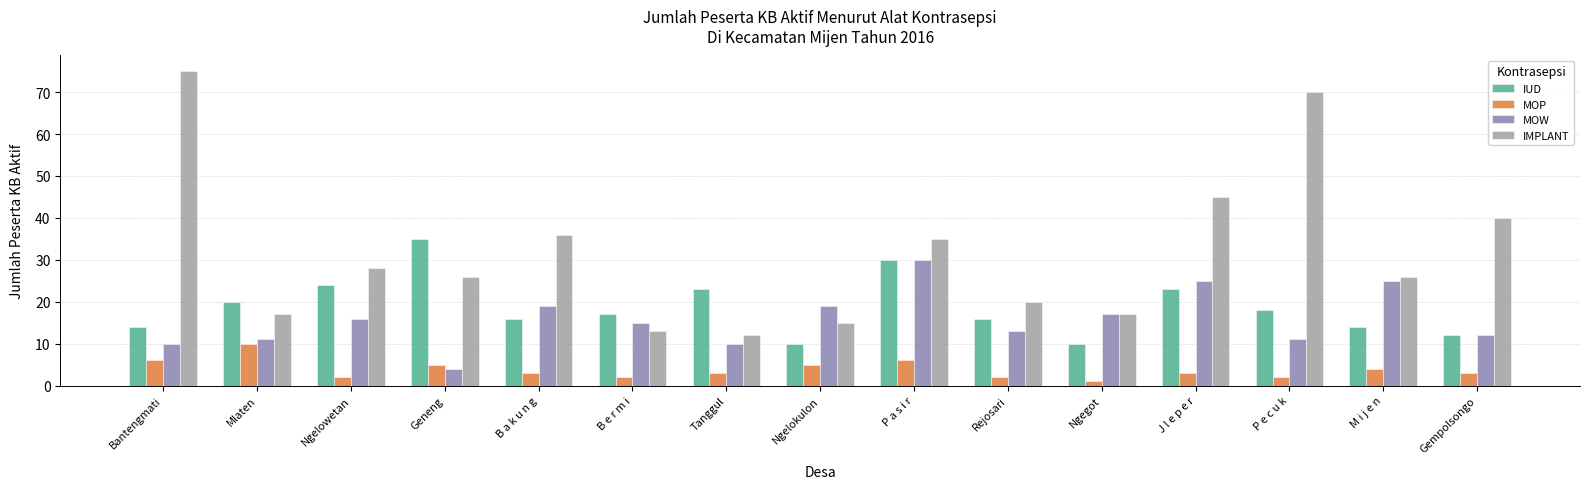

Rank the series by their maximum value, from lowest to highest.

MOP, MOW, IUD, IMPLANT